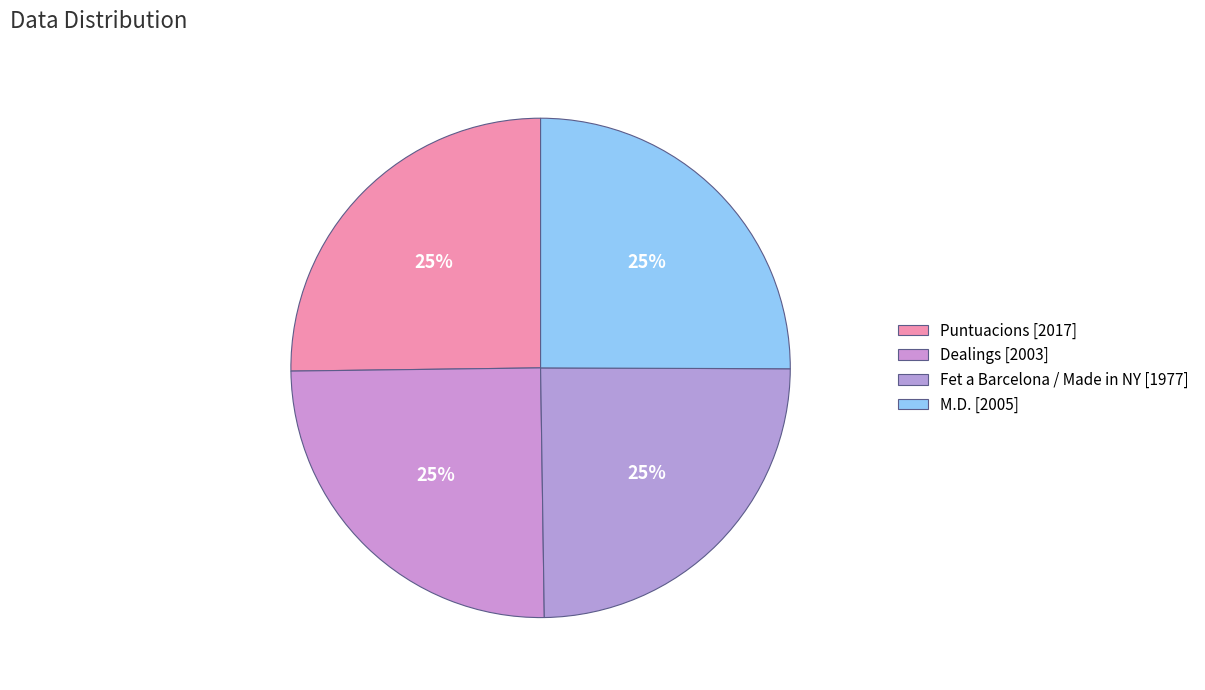

What portion of the pie excludes M.D.?

74.9%